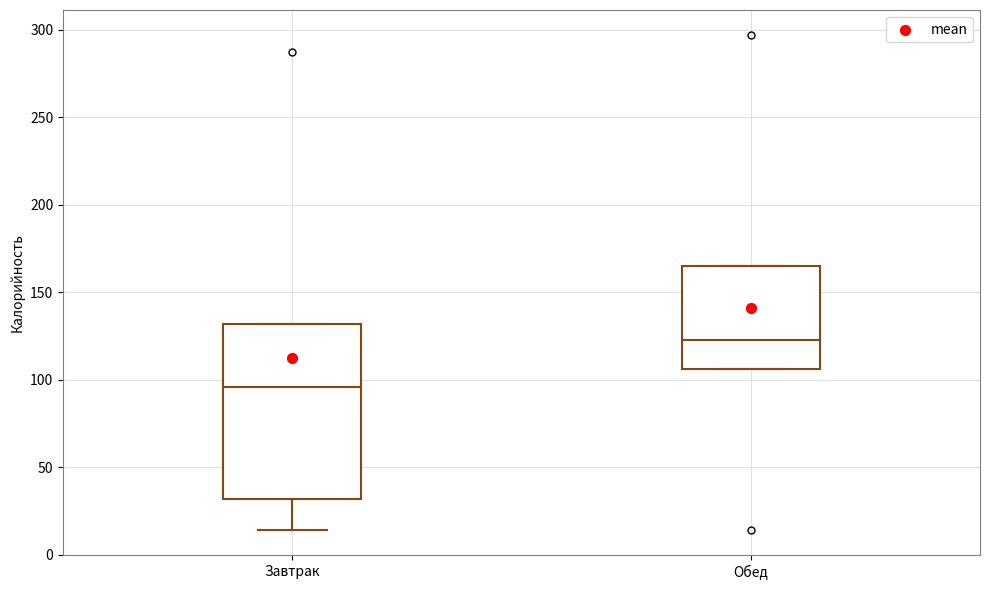

Reading left to right, transcribe this box plot: for each box, give where its median line is, the range the box spans, and where its two whiskers end, as read against the y-axis. The values are not printed on the chart, so give them approximately, as read against the axis.

Завтрак: median 95, box 30 to 130, whiskers 15 to 130
Обед: median 125, box 105 to 165, whiskers 105 to 165